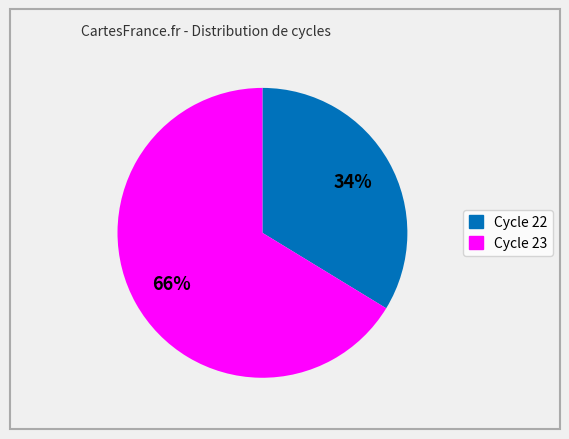

To the nearest percent, what is the average slice percentage?

50%